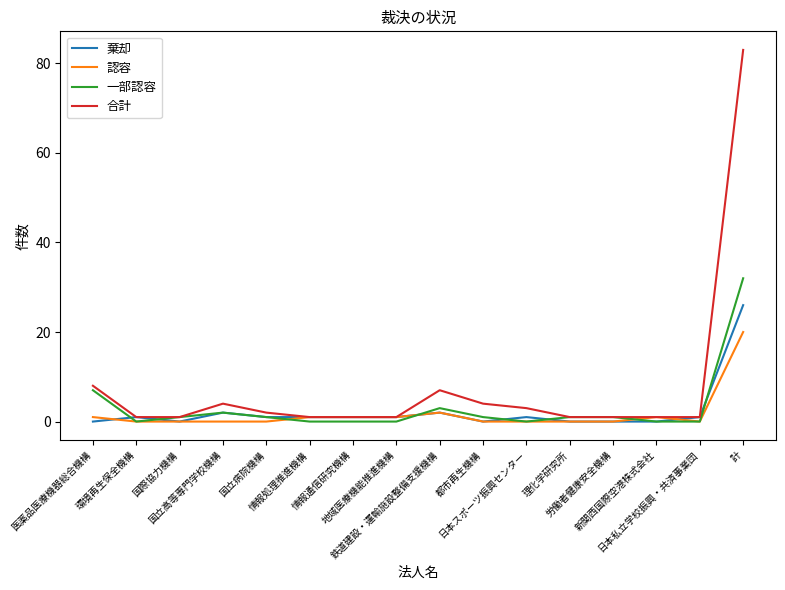

Reading left to right, extract all data points from this chart.

棄却: 医薬品医療機器総合機構=0	環境再生保全機構=1	国際協力機構=0	国立高等専門学校機構=2	国立病院機構=1	情報処理推進機構=1	情報通信研究機構=1	地域医療機能推進機構=1	鉄道建設・運輸施設整備支援機構=2	都市再生機構=0	日本スポーツ振興センター=1	理化学研究所=0	労働者健康安全機構=0	新関西国際空港株式会社=0	日本私立学校振興・共済事業団=1	計=26
認容: 医薬品医療機器総合機構=1	環境再生保全機構=0	国際協力機構=0	国立高等専門学校機構=0	国立病院機構=0	情報処理推進機構=1	情報通信研究機構=1	地域医療機能推進機構=1	鉄道建設・運輸施設整備支援機構=2	都市再生機構=0	日本スポーツ振興センター=0	理化学研究所=0	労働者健康安全機構=0	新関西国際空港株式会社=1	日本私立学校振興・共済事業団=0	計=20
一部認容: 医薬品医療機器総合機構=7	環境再生保全機構=0	国際協力機構=1	国立高等専門学校機構=2	国立病院機構=1	情報処理推進機構=0	情報通信研究機構=0	地域医療機能推進機構=0	鉄道建設・運輸施設整備支援機構=3	都市再生機構=1	日本スポーツ振興センター=0	理化学研究所=1	労働者健康安全機構=1	新関西国際空港株式会社=0	日本私立学校振興・共済事業団=0	計=32
合計: 医薬品医療機器総合機構=8	環境再生保全機構=1	国際協力機構=1	国立高等専門学校機構=4	国立病院機構=2	情報処理推進機構=1	情報通信研究機構=1	地域医療機能推進機構=1	鉄道建設・運輸施設整備支援機構=7	都市再生機構=4	日本スポーツ振興センター=3	理化学研究所=1	労働者健康安全機構=1	新関西国際空港株式会社=1	日本私立学校振興・共済事業団=1	計=83